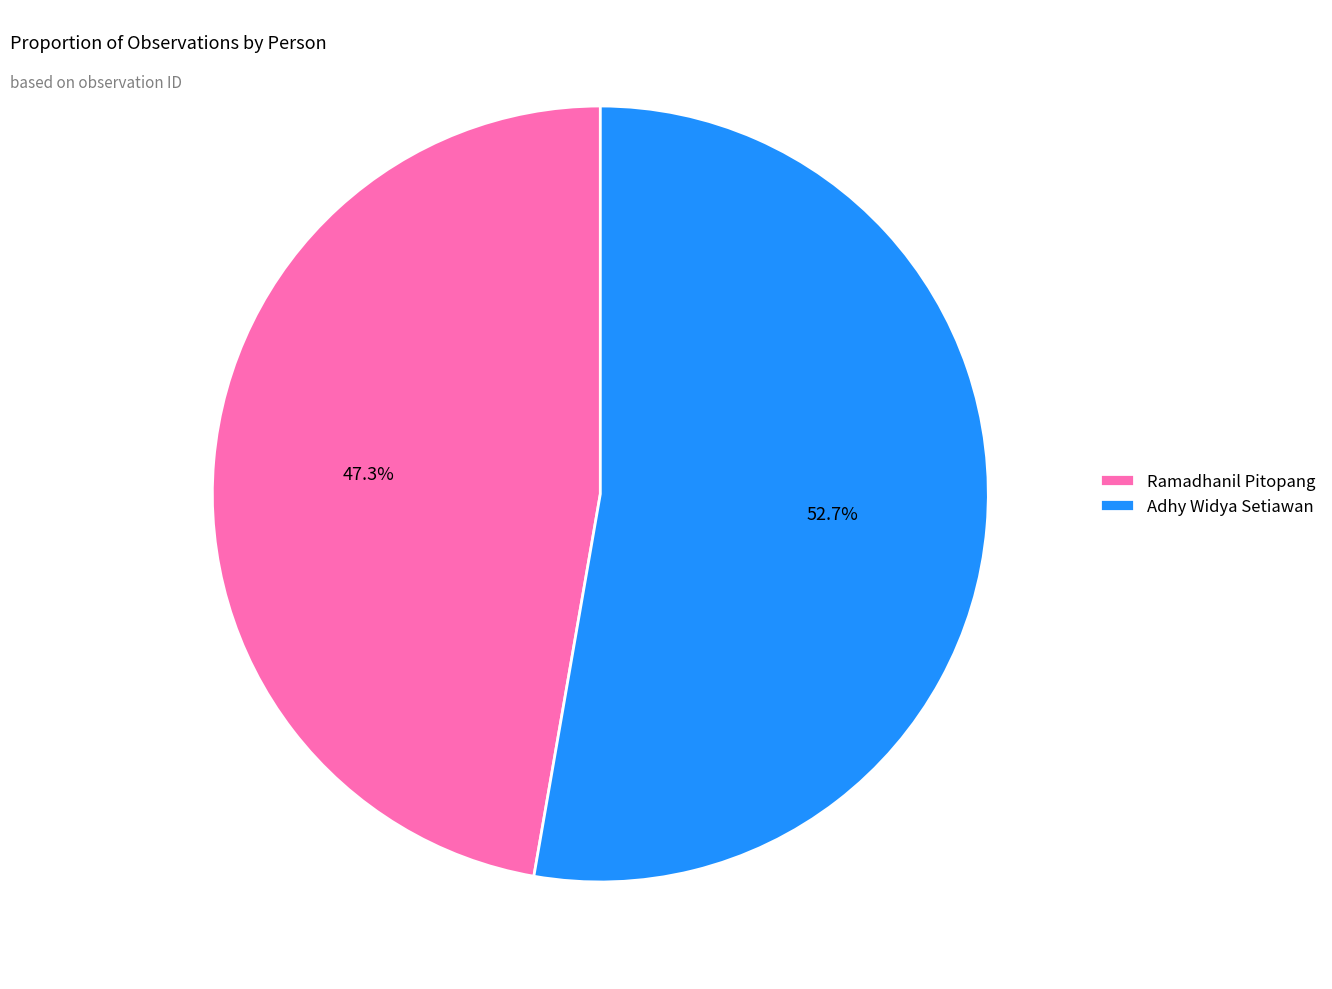

Between Ramadhanil Pitopang and Adhy Widya Setiawan, which is larger?

Adhy Widya Setiawan